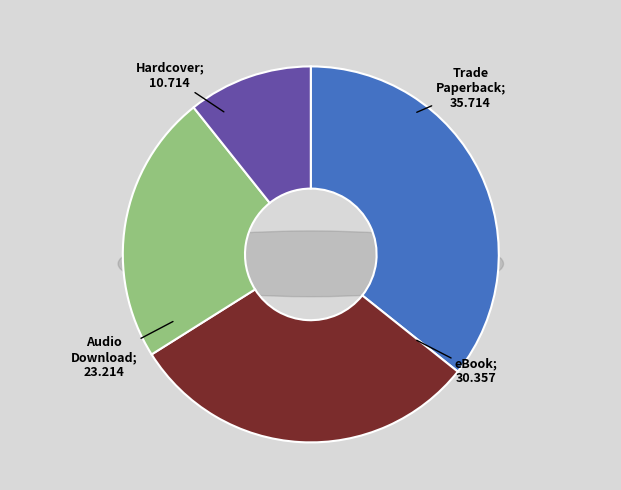

Is it true that eBook is 30% of the pie?

True